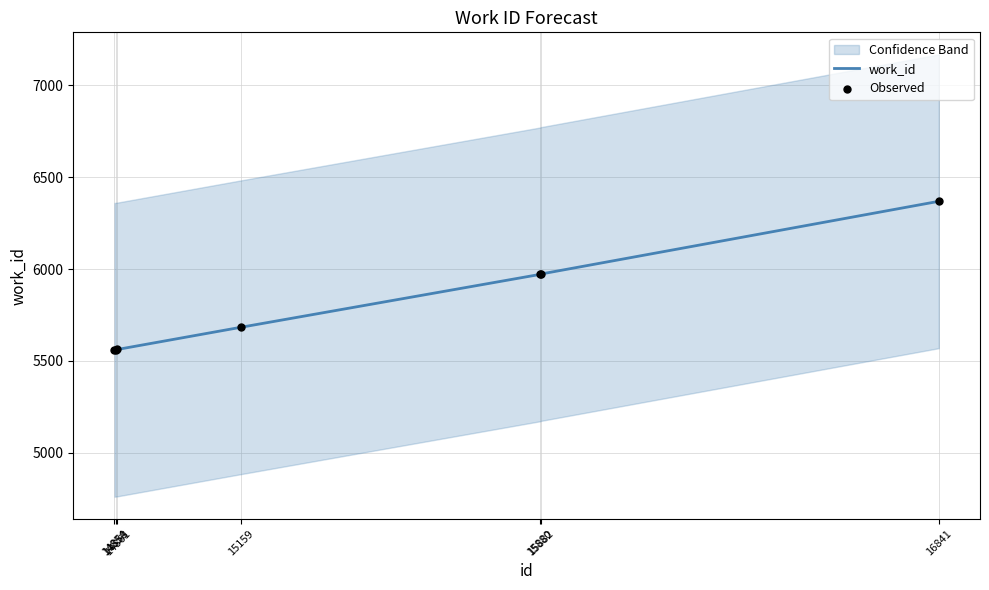

Is the value of Observed at 15159 greater than the value of work_id at 14854?

Yes